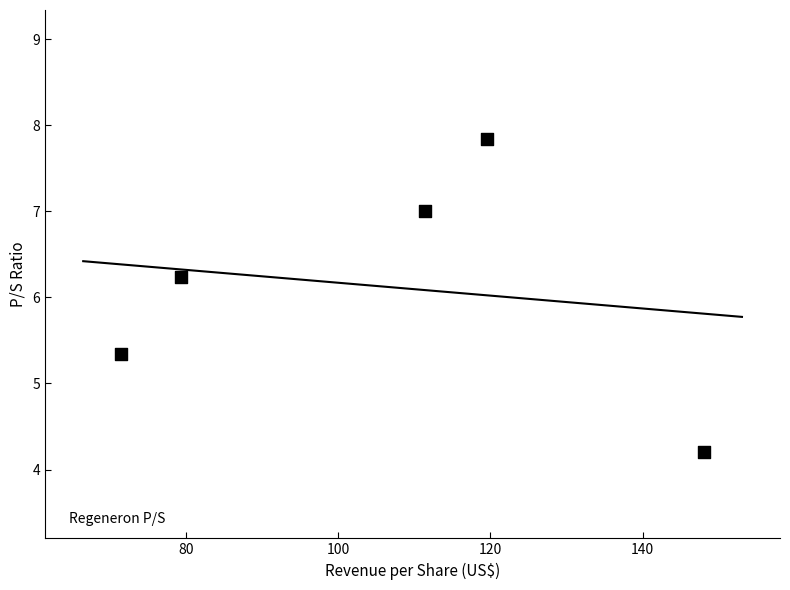

What Y value in the scatter plot is closest to 6?

6.2